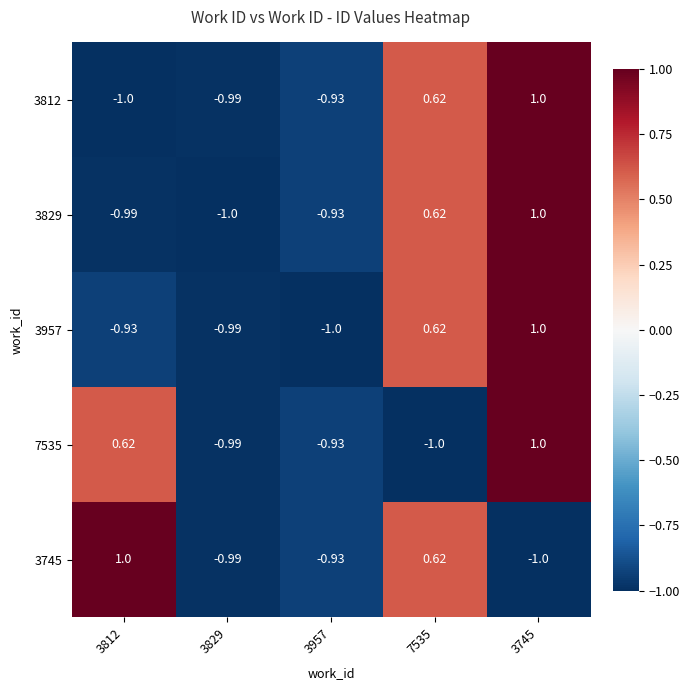

Is the value of 7535 at 3745 greater than the value of 3812 at 3957?

Yes